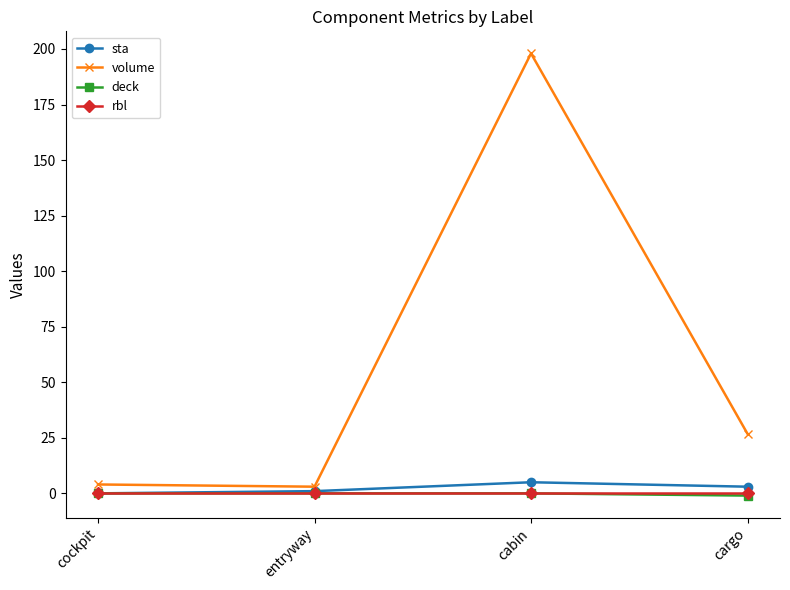

What is the total value across all series at cockpit?

4.0